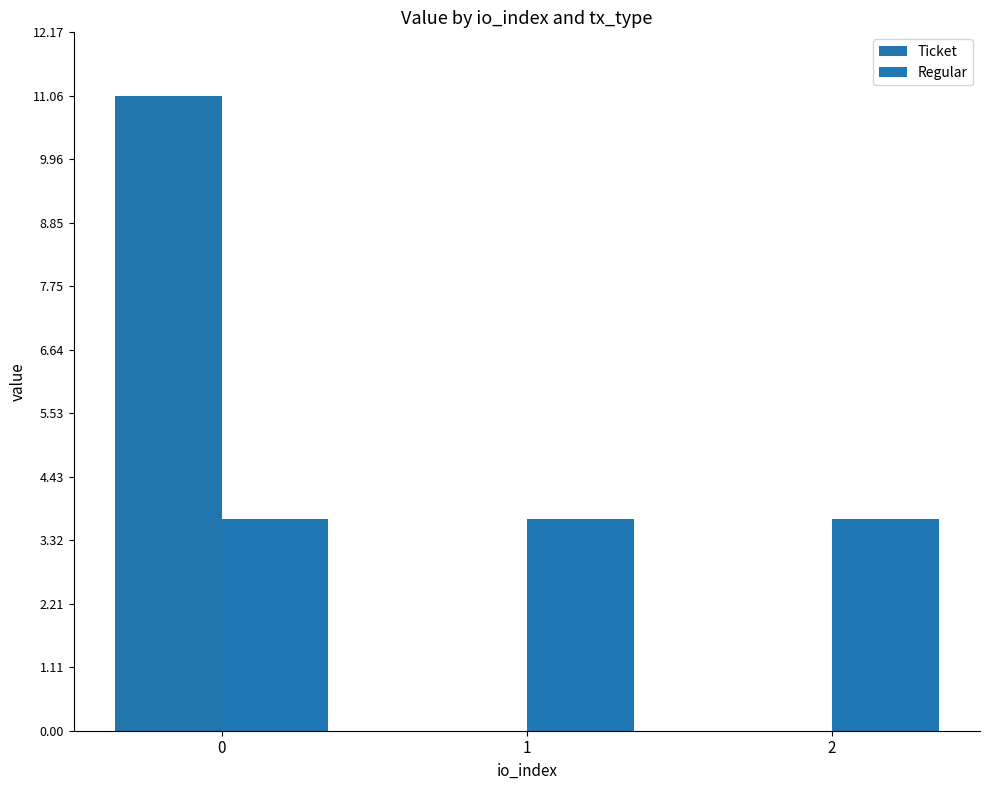

What is the value of the Regular bar at the 2nd from the left?

3.7